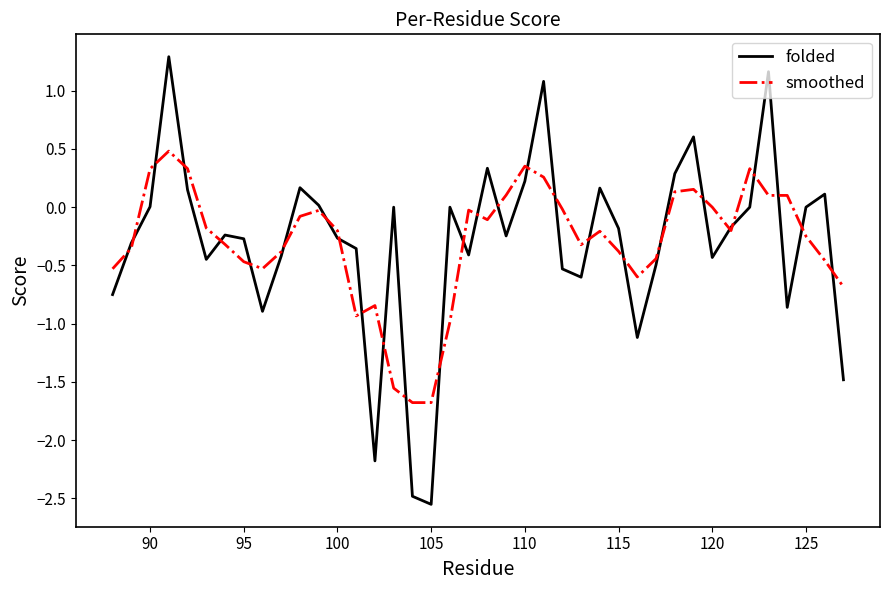

List the series in order of their peak value, highest first.

folded, smoothed